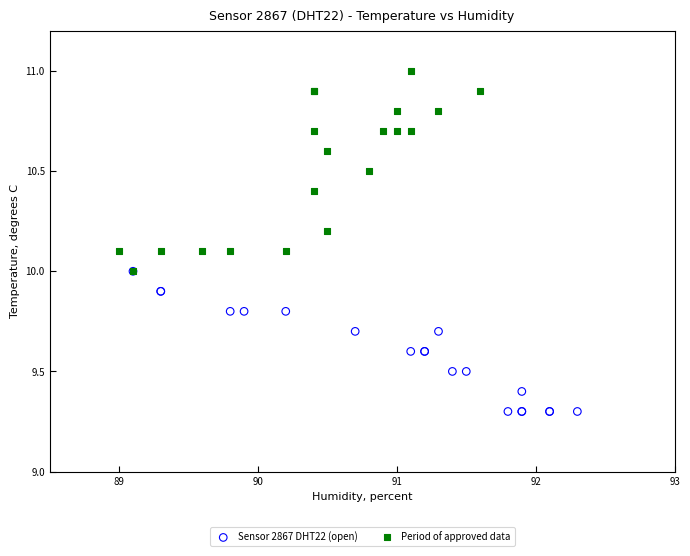

What are all the series names shown in the legend?

Sensor 2867 DHT22 (open), Period of approved data